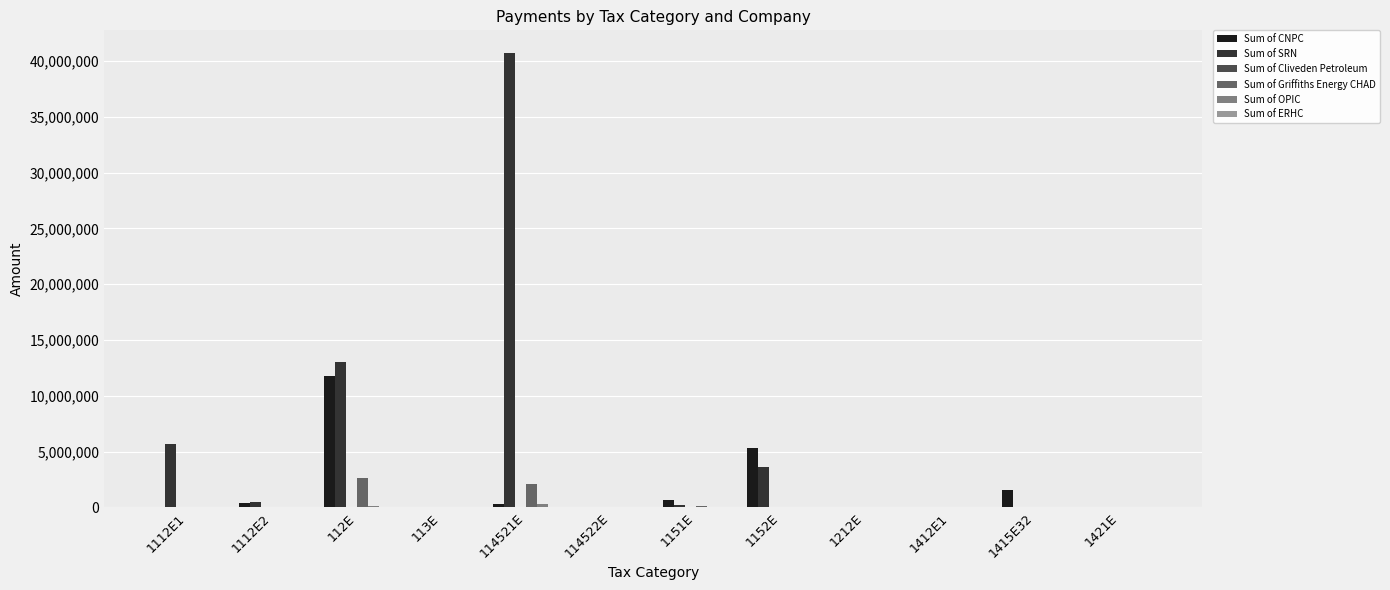

Which series has the largest total across all categories?

Sum of SRN